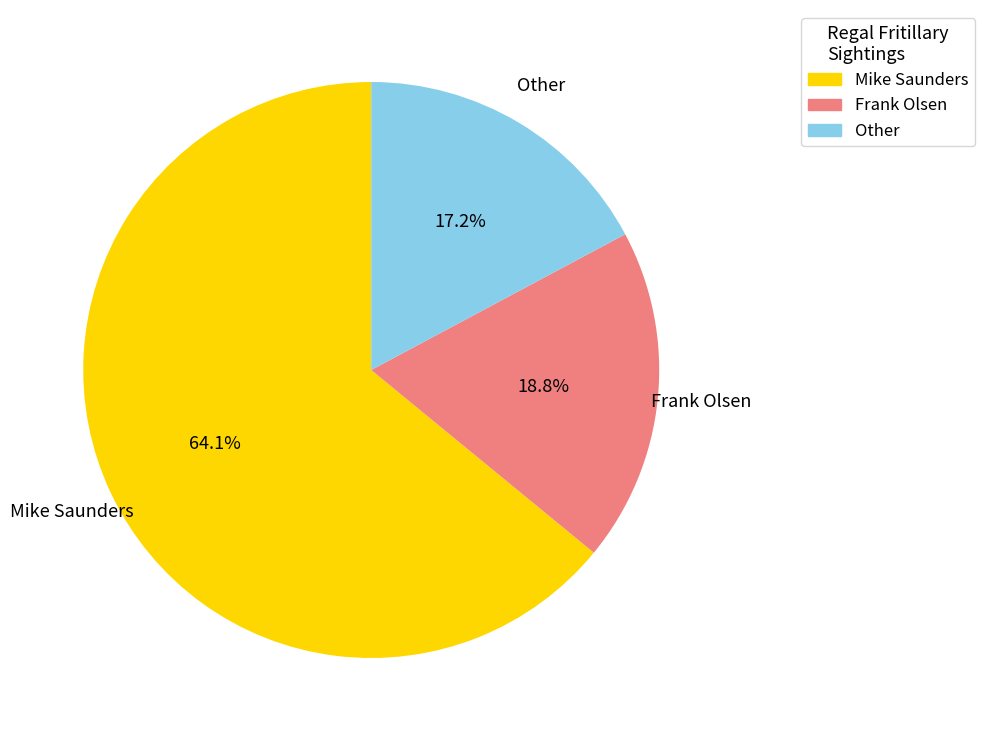

Between Other and Mike Saunders, which is larger?

Mike Saunders